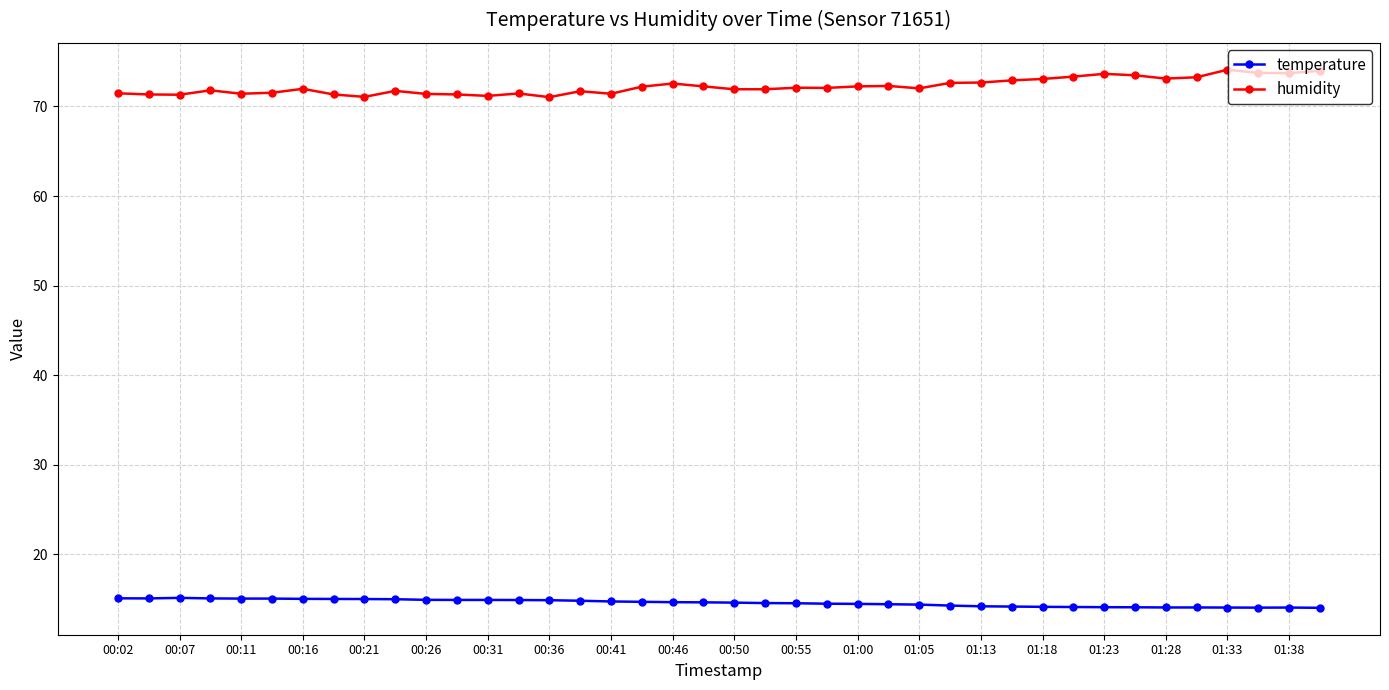

Which series has the largest total across all categories?

humidity